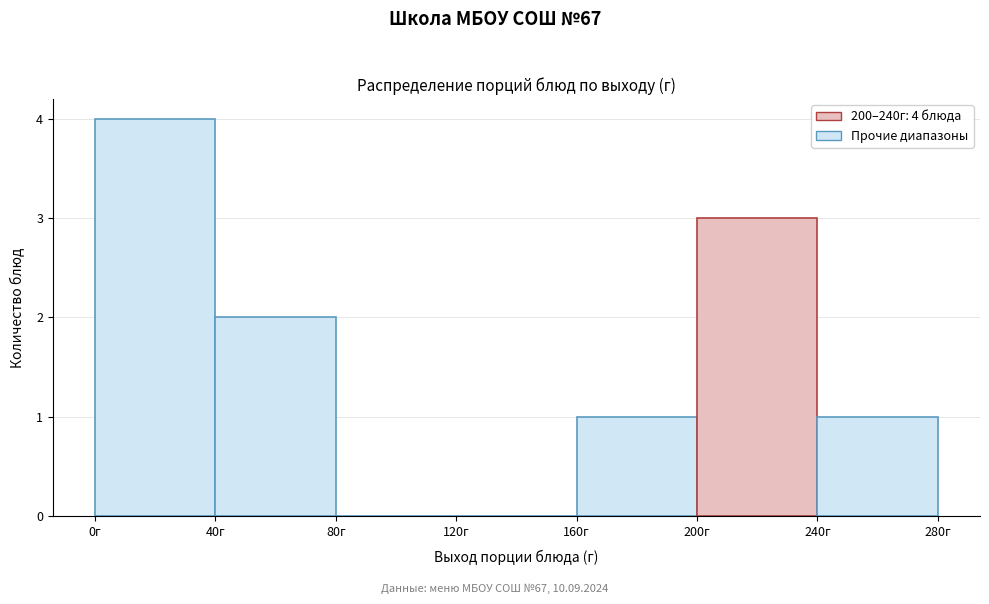

Over which range of the x-axis is the bar tallest?

0 to 40